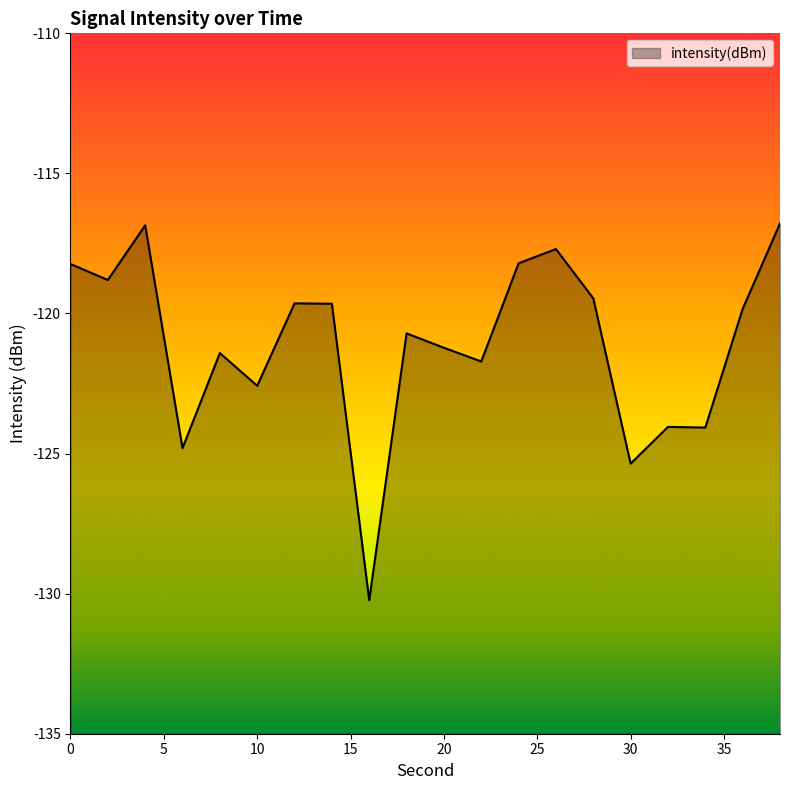

What is the difference between the maximum and minimum values?

13.4